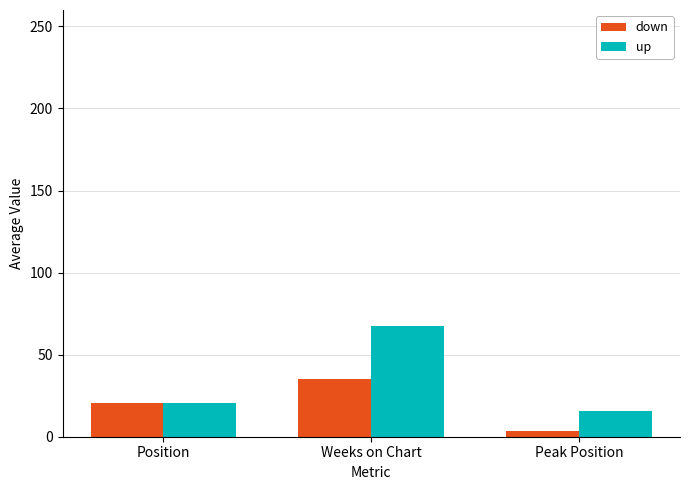

At which label does up first exceed 20?

Position